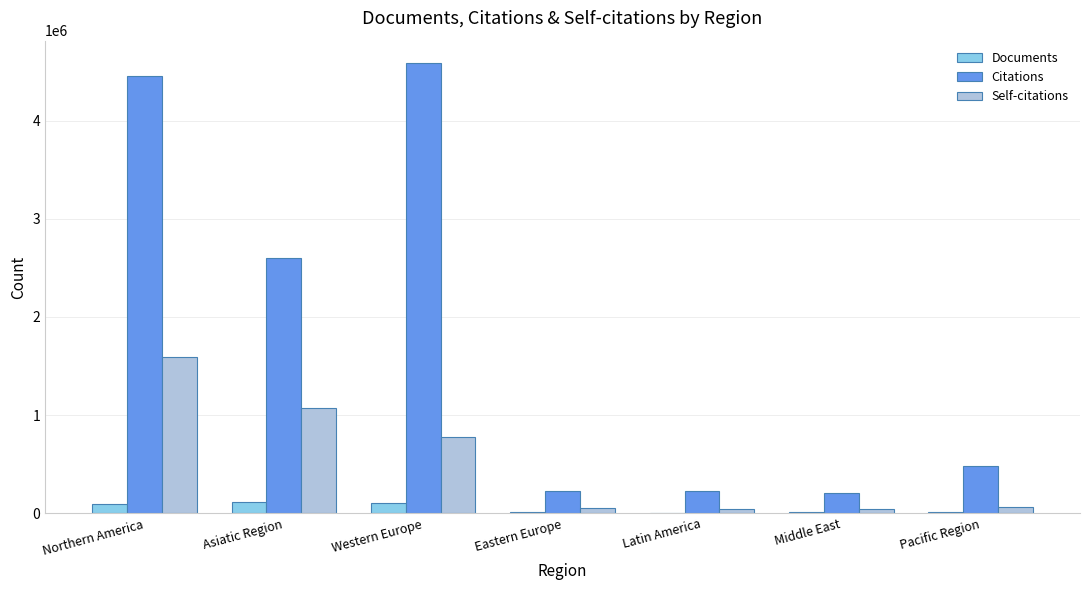

How many groups of bars are there?

7